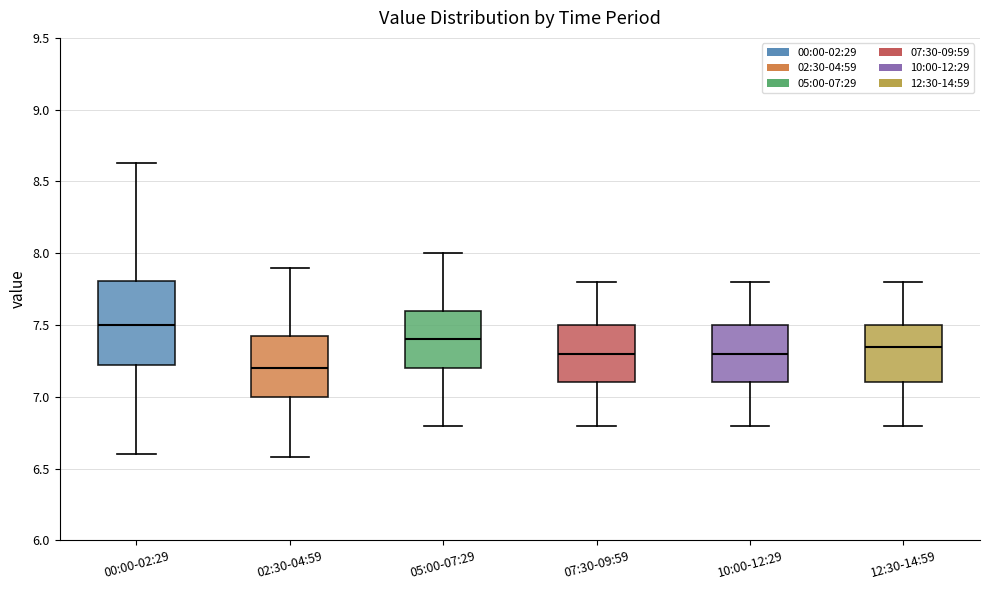

Reading left to right, transcribe this box plot: for each box, give where its median line is, the range the box spans, and where its two whiskers end, as read against the y-axis. The values are not printed on the chart, so give them approximately, as read against the axis.

00:00-02:29: median 7.50, box 7.25 to 7.80, whiskers 6.60 to 8.65
02:30-04:59: median 7.20, box 7.00 to 7.40, whiskers 6.60 to 7.90
05:00-07:29: median 7.40, box 7.20 to 7.60, whiskers 6.80 to 8.00
07:30-09:59: median 7.30, box 7.10 to 7.50, whiskers 6.80 to 7.80
10:00-12:29: median 7.30, box 7.10 to 7.50, whiskers 6.80 to 7.80
12:30-14:59: median 7.35, box 7.10 to 7.50, whiskers 6.80 to 7.80